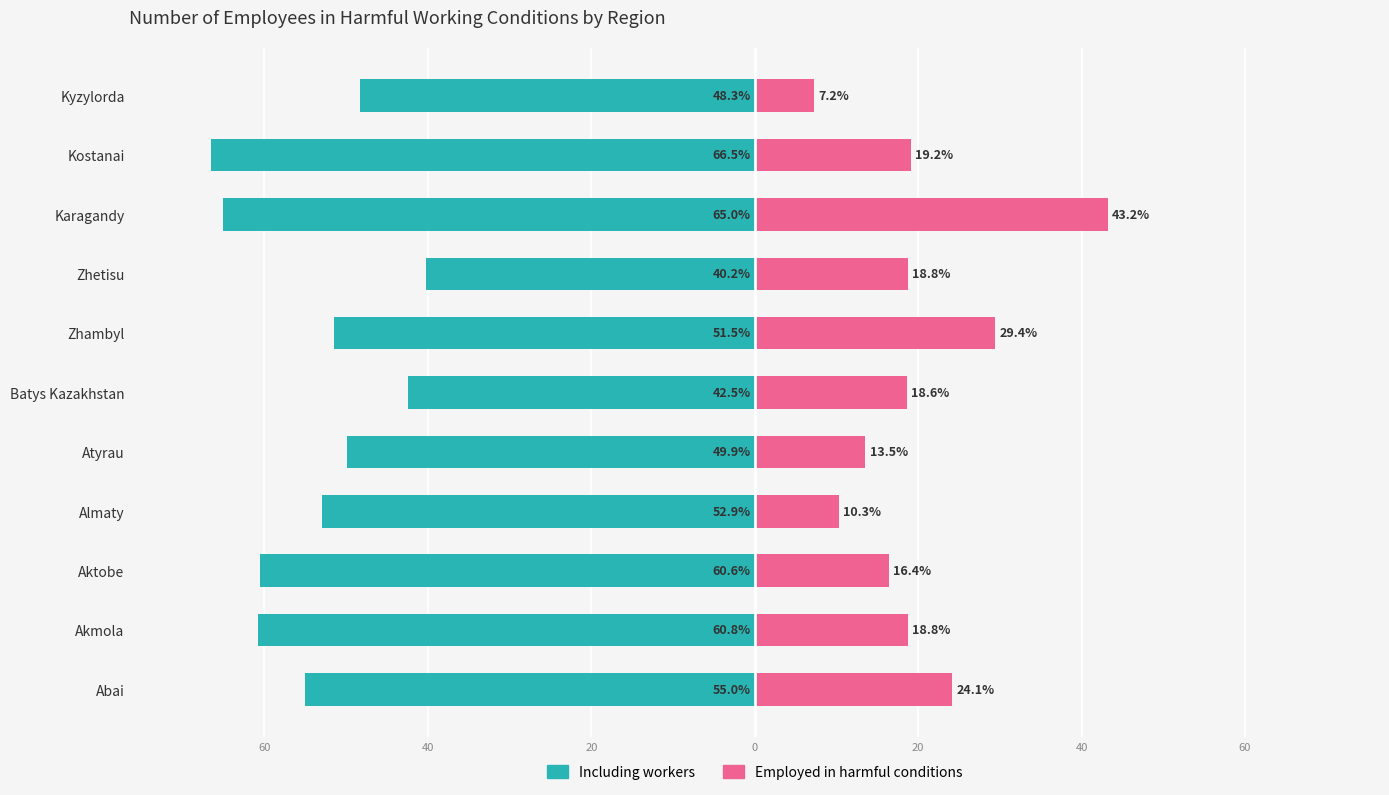

What is the difference between the maximum and second lowest values in the Employed in harmful conditions series?

32.9